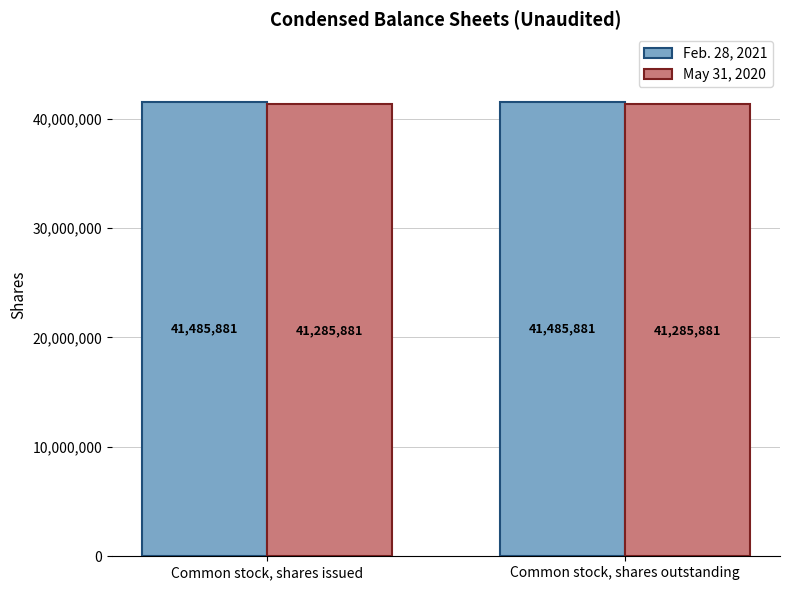

At Common stock, shares issued, list the series in order from smallest to largest.

May 31, 2020, Feb. 28, 2021